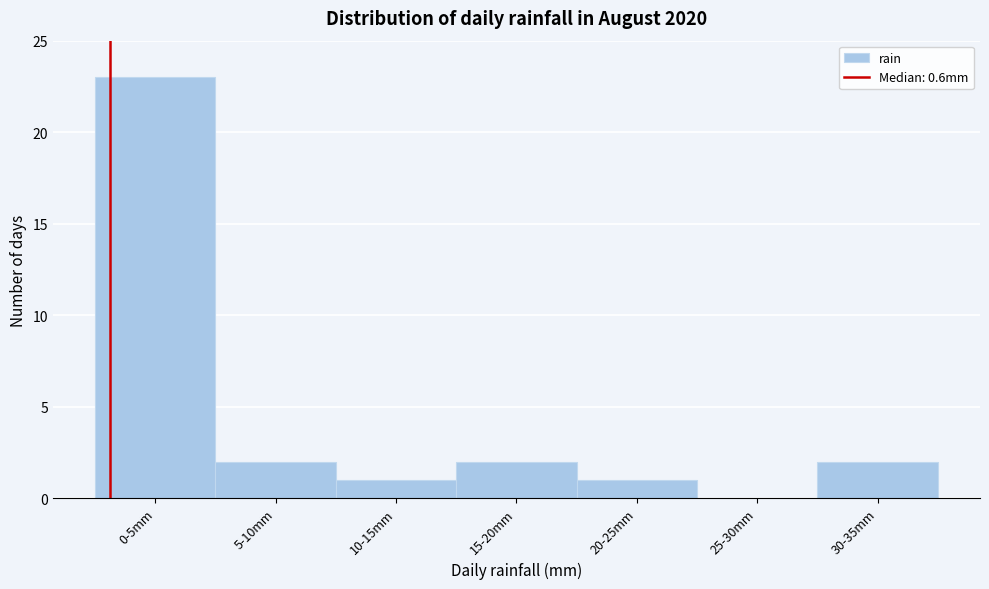

Reading left to right, what are all the values shown in this chart?

0-5mm=23	5-10mm=2	10-15mm=1	15-20mm=2	20-25mm=1	25-30mm=0	30-35mm=2